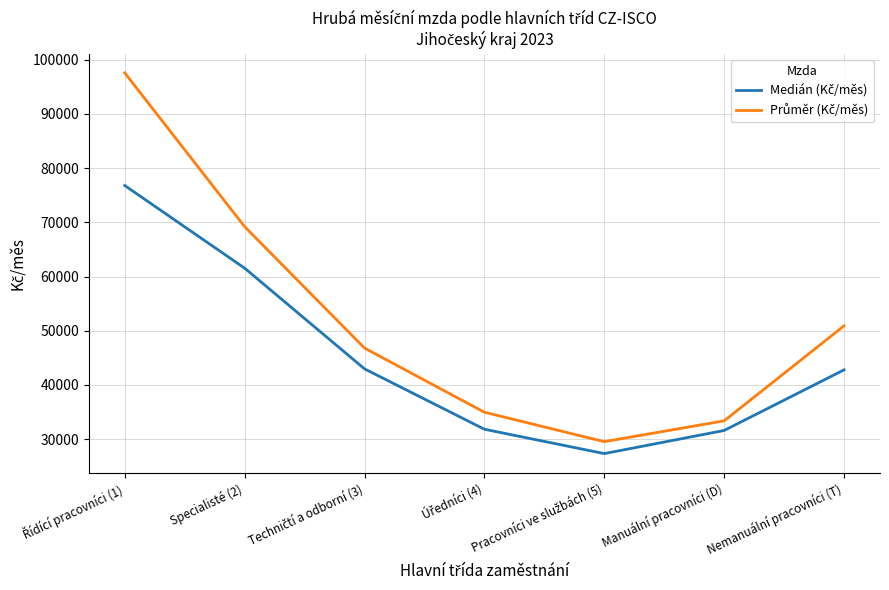

What is the difference between the highest and lowest values at Specialisté (2)?

7658.5